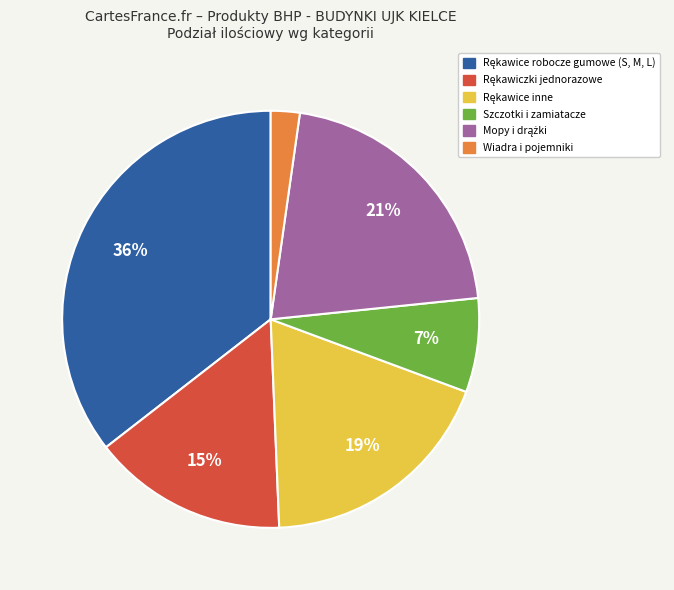

To the nearest percent, what is the average slice percentage?

17%